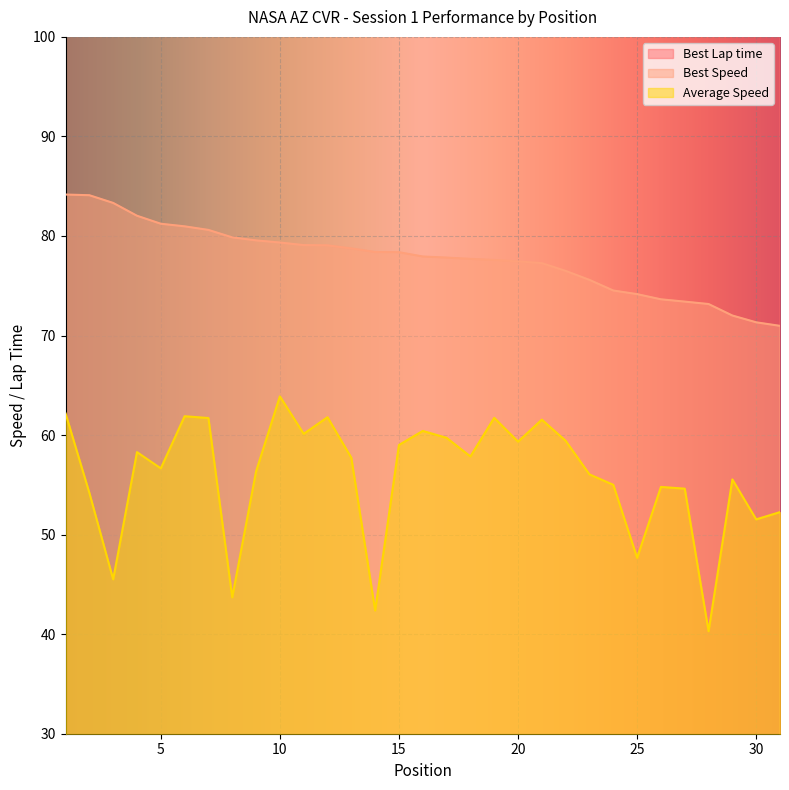

What is the difference between the Best Lap time values at 10 and 18?

2.6